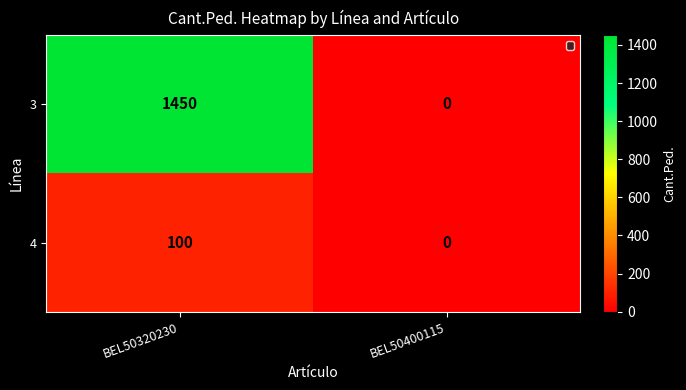

Reading left to right, what are all the values shown in this chart?

3: 1450	0
4: 100	0